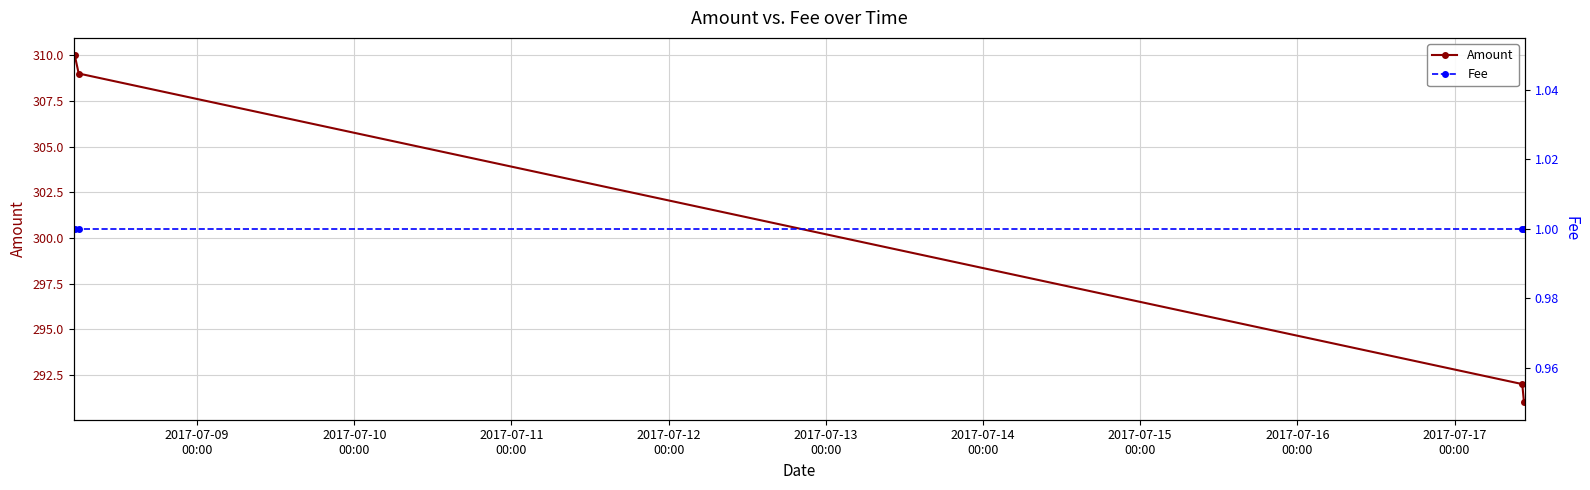

What are all the series names shown in the legend?

Amount, Fee